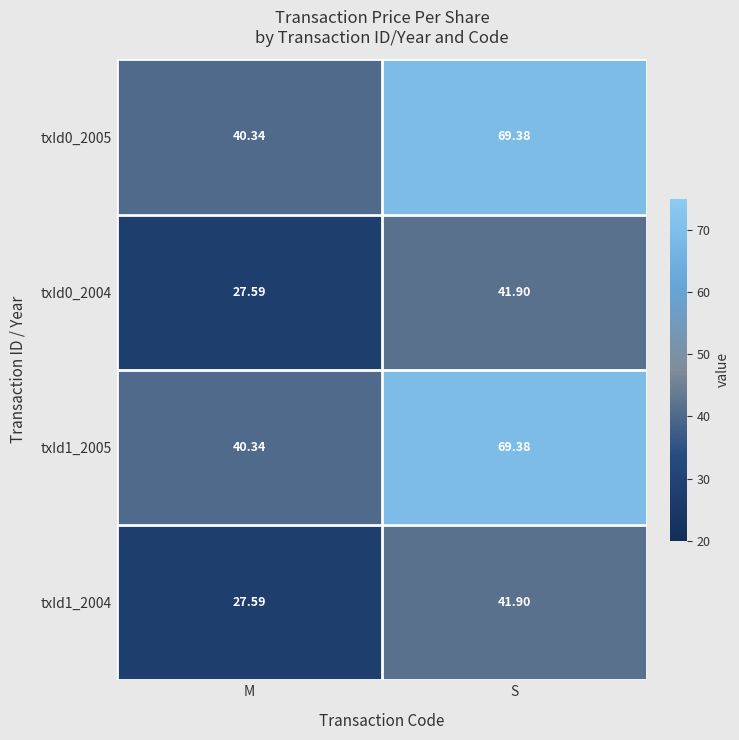

How many series are shown in this chart?

4